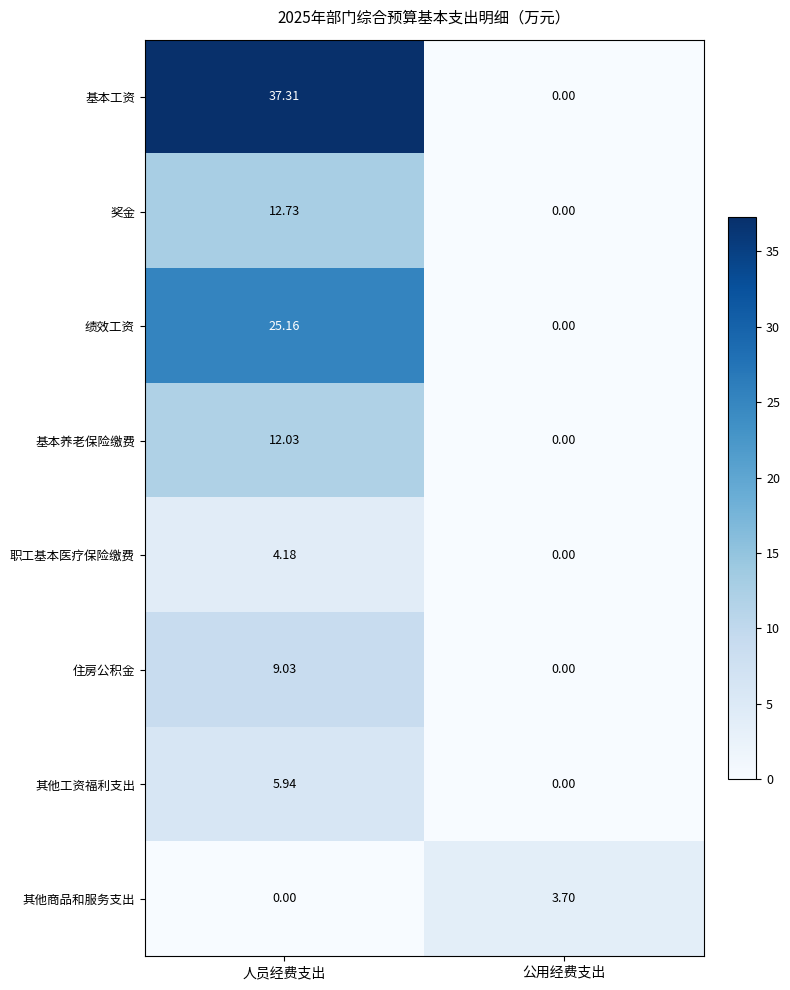

List the labels in order of 基本工资 value, largest first.

人员经费支出, 公用经费支出